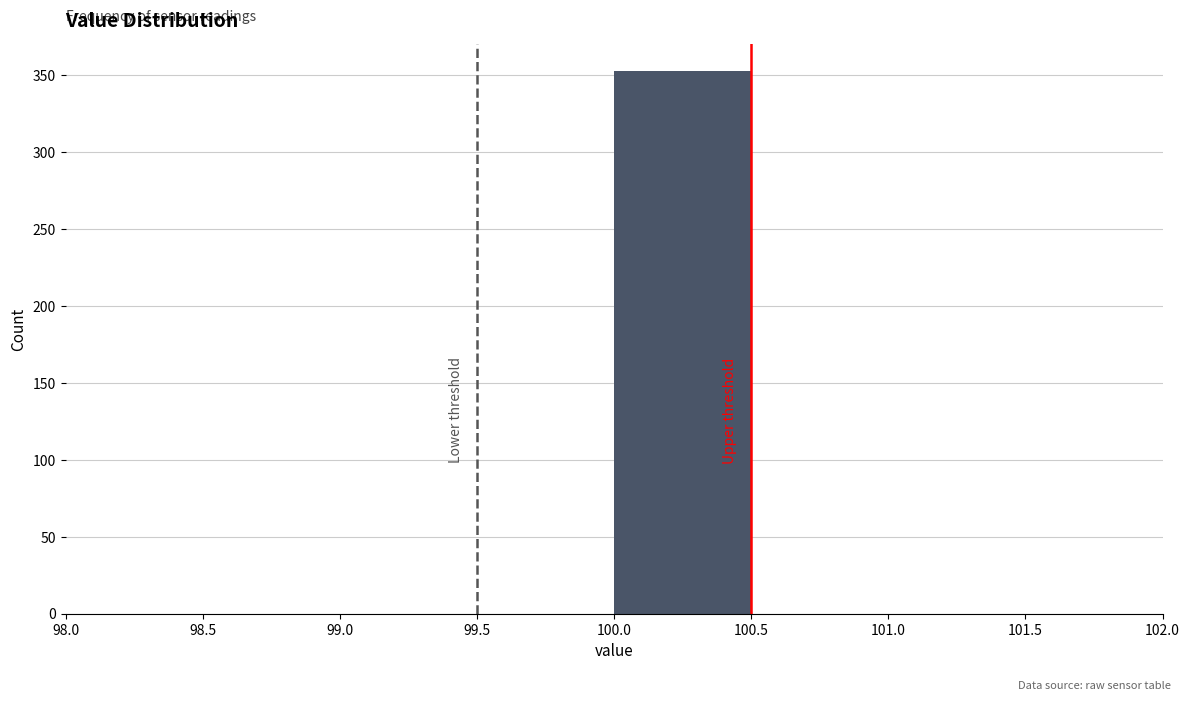

How tall is the bar that spans 100.0 to 100.5 on the x-axis? The values are not printed on the chart, so give them approximately, as read against the axis.

355